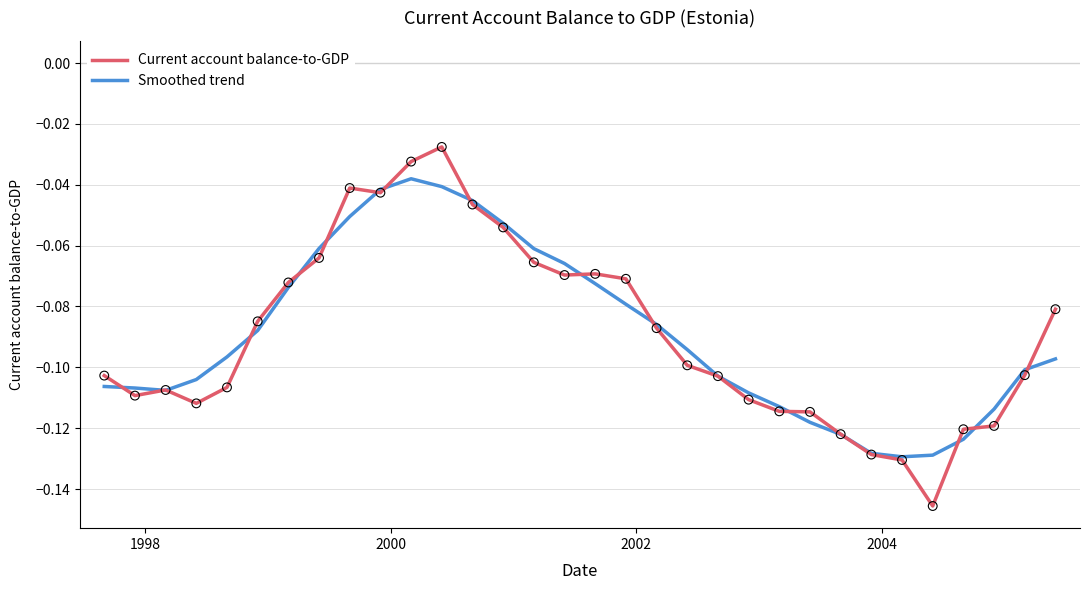

What are all the series names shown in the legend?

Current account balance-to-GDP, Smoothed trend